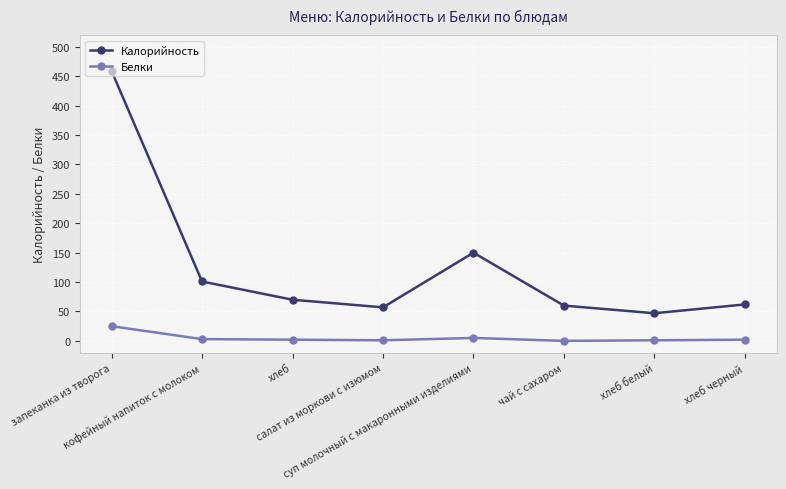

What value does the Белки series have at хлеб белый?

1